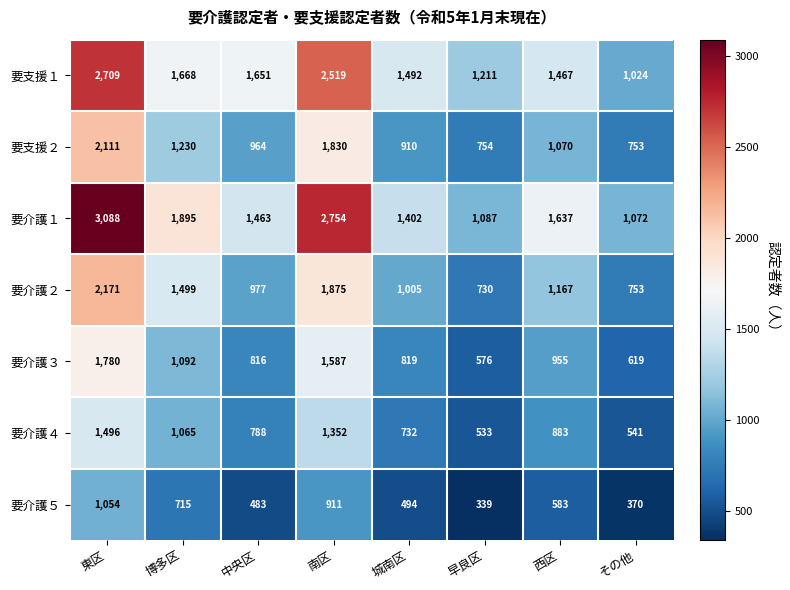

The value of 要支援２ at 西区 is 275. True or false?

False